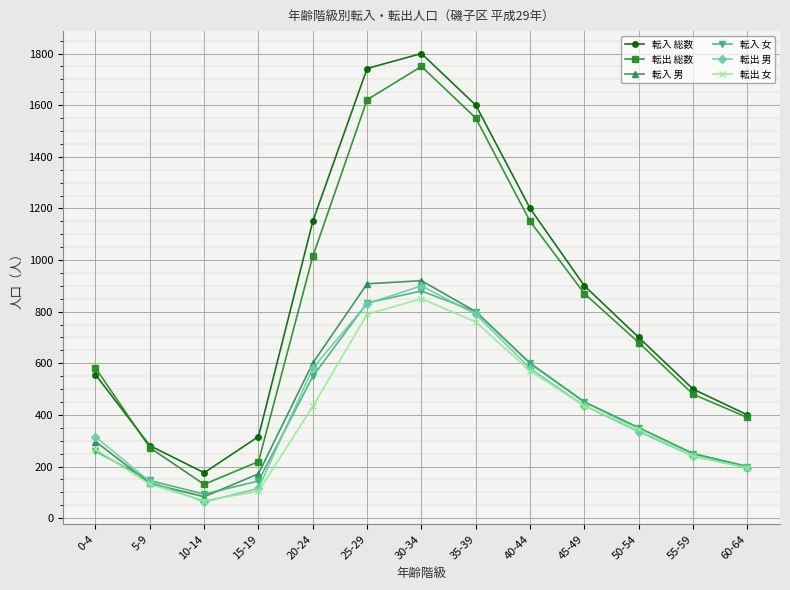

At how many categories does at least one series exceed 373?

10